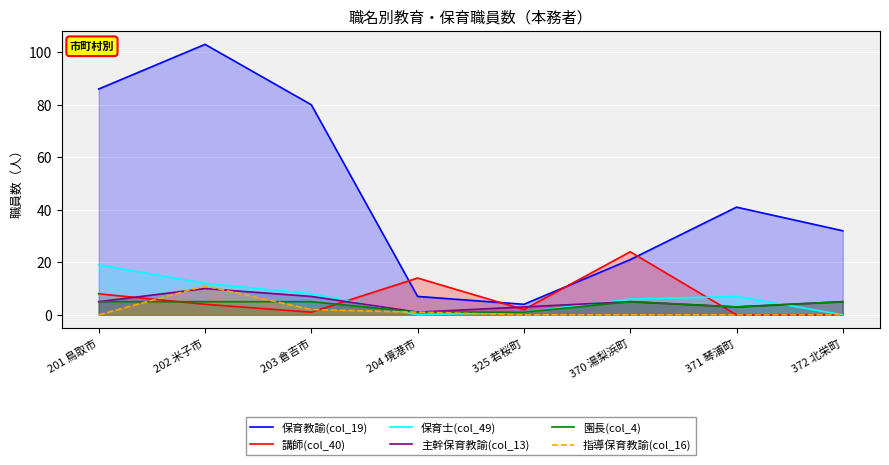

What is the approximate value of 園長(col_4) at 204 境港市?

1